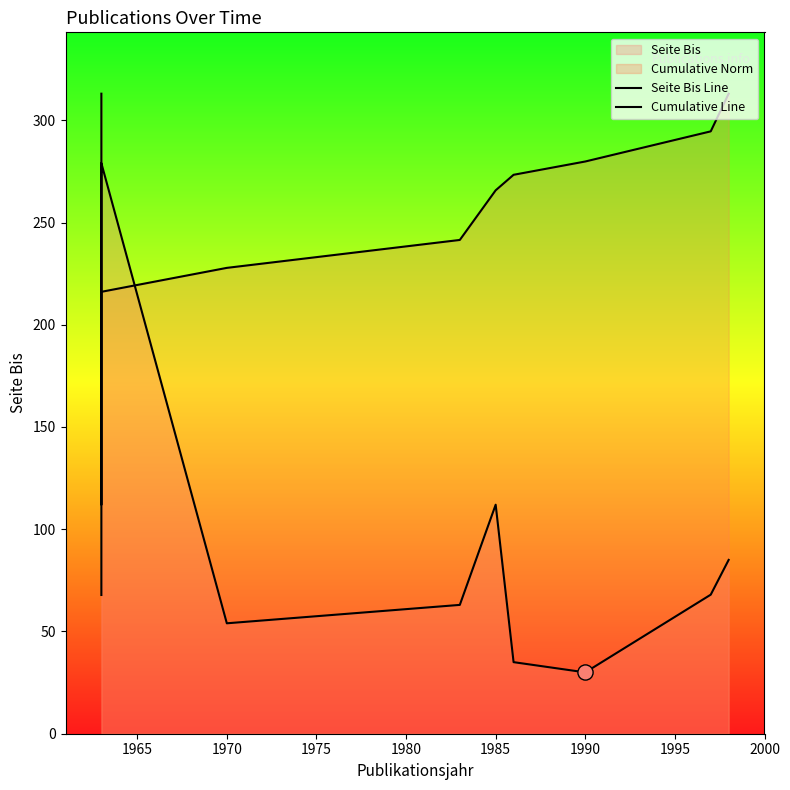

Which series contains the lowest Y value?

Seite Bis Line